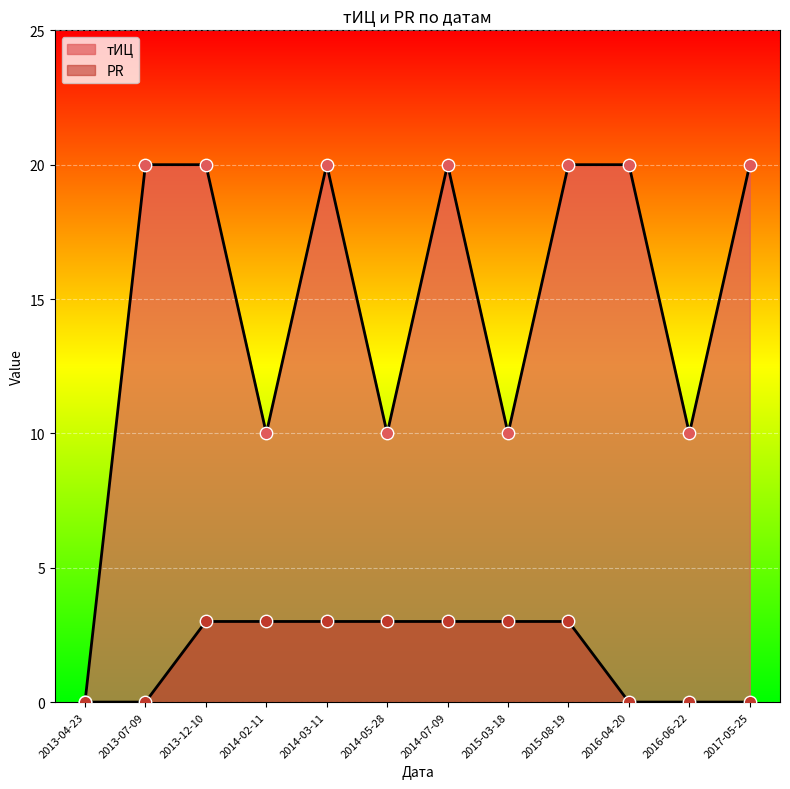

Which series contains the lowest Y value?

тИЦ